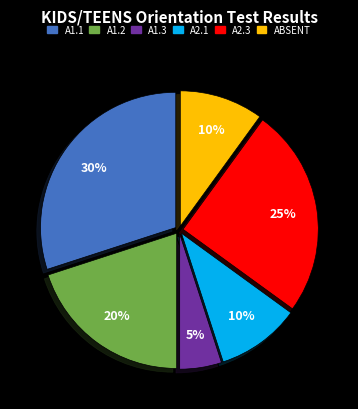

Does any single category account for the majority?

No